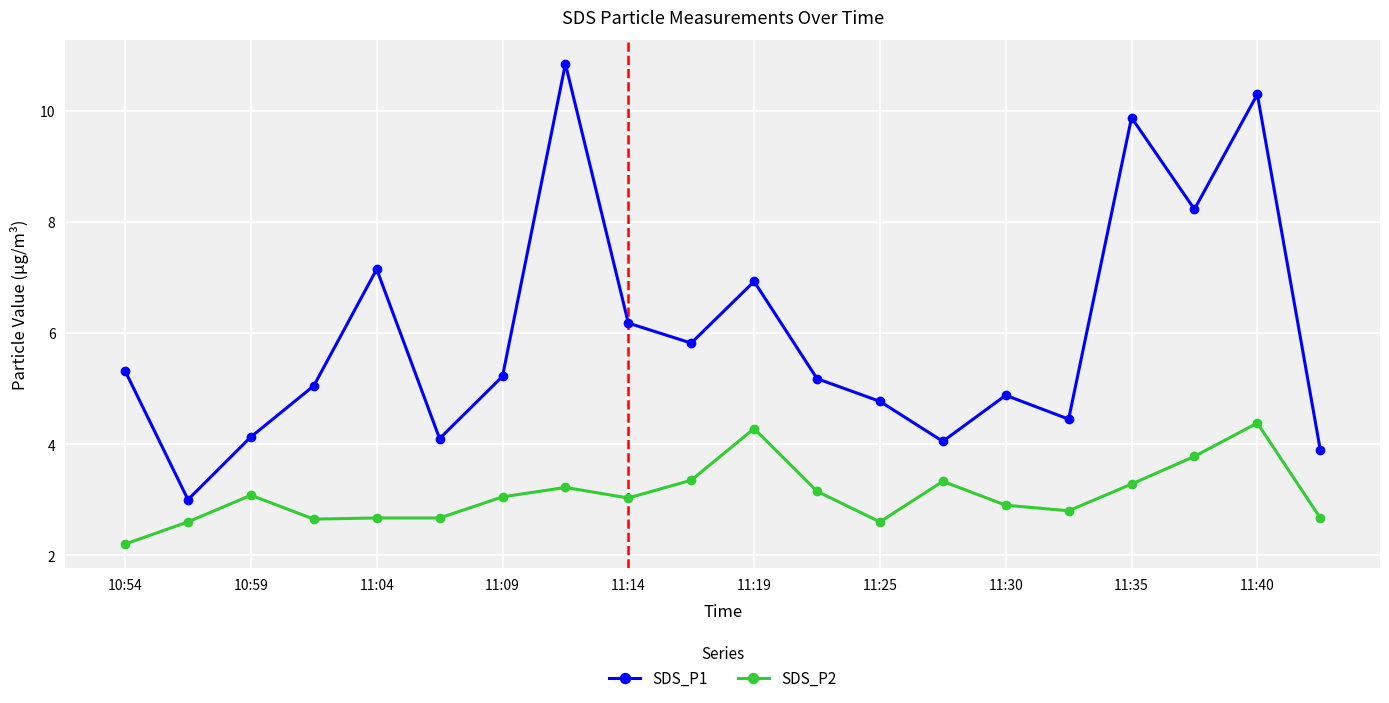

Which series has the widest spread of values?

SDS_P1